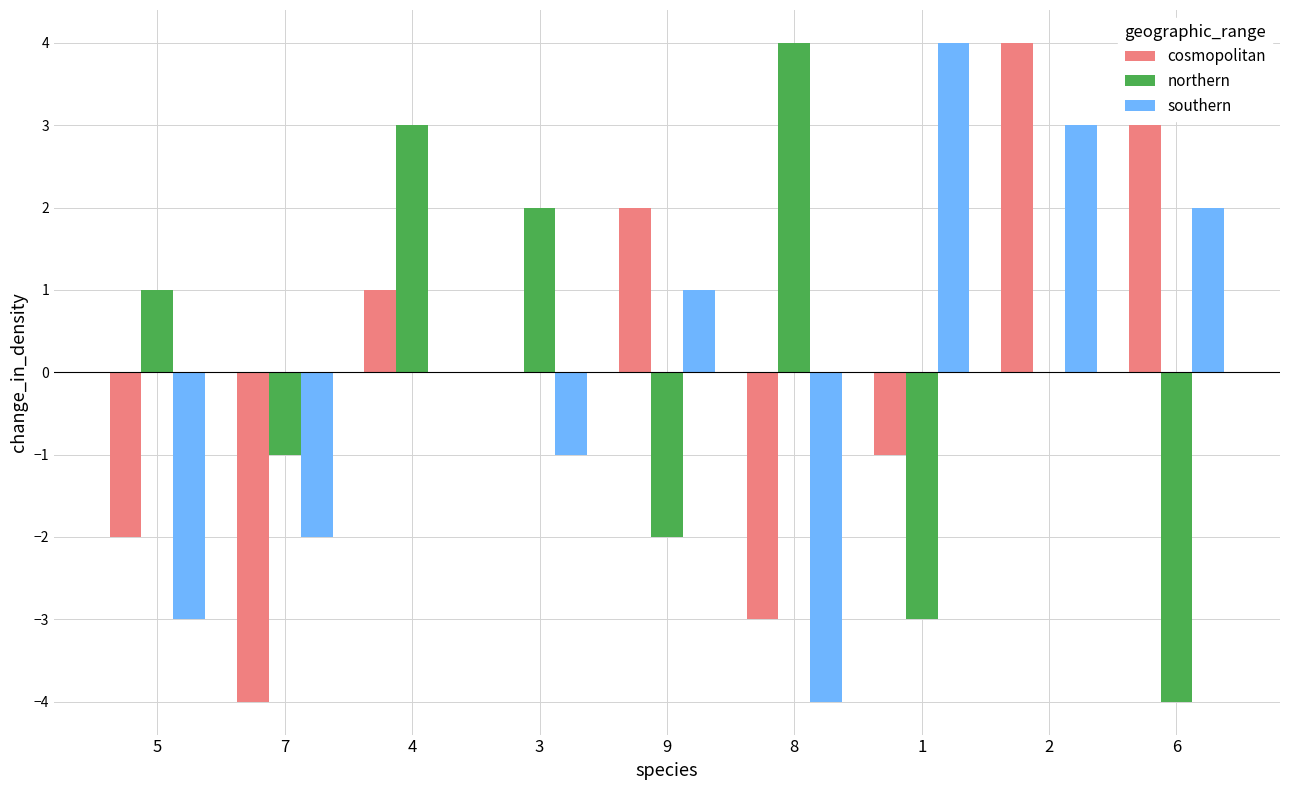

Reading right to left, extract all data points from this chart.

cosmopolitan: 6=3	2=4	1=-1	8=-3	9=2	3=0	4=1	7=-4	5=-2
northern: 6=-4	2=0	1=-3	8=4	9=-2	3=2	4=3	7=-1	5=1
southern: 6=2	2=3	1=4	8=-4	9=1	3=-1	4=0	7=-2	5=-3